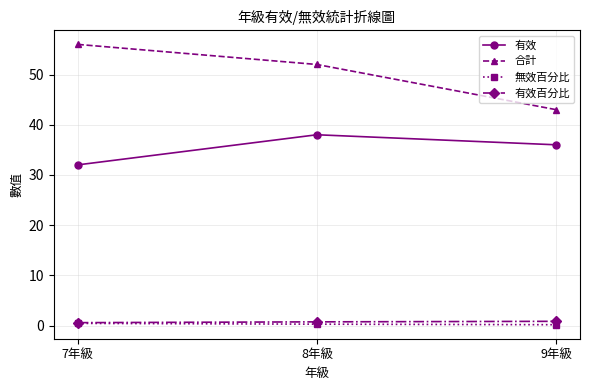

How many data points does each series have?

3